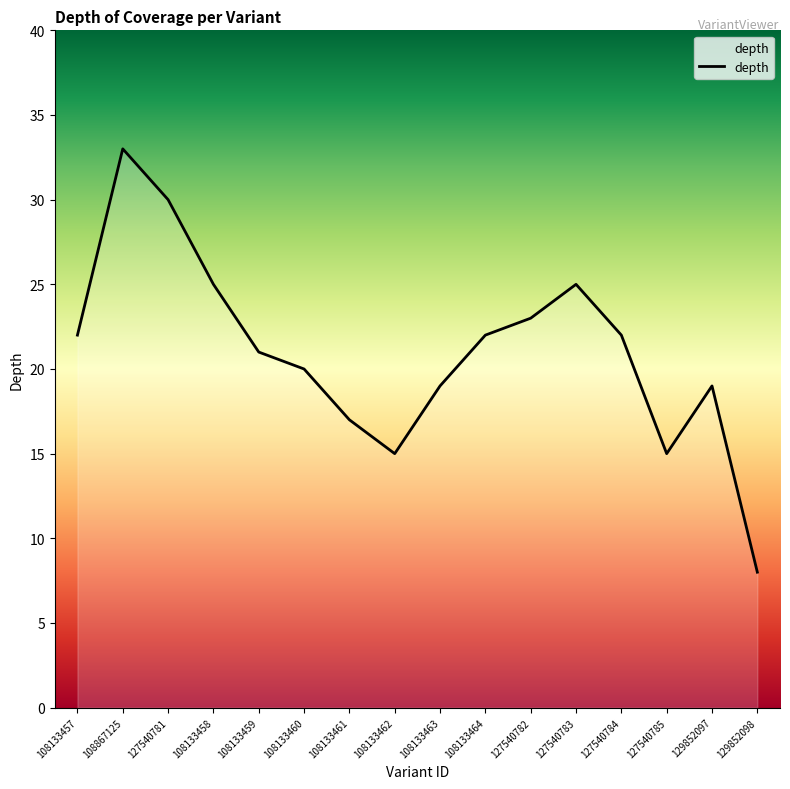

Where is the data nearest to the value 20?

108133460